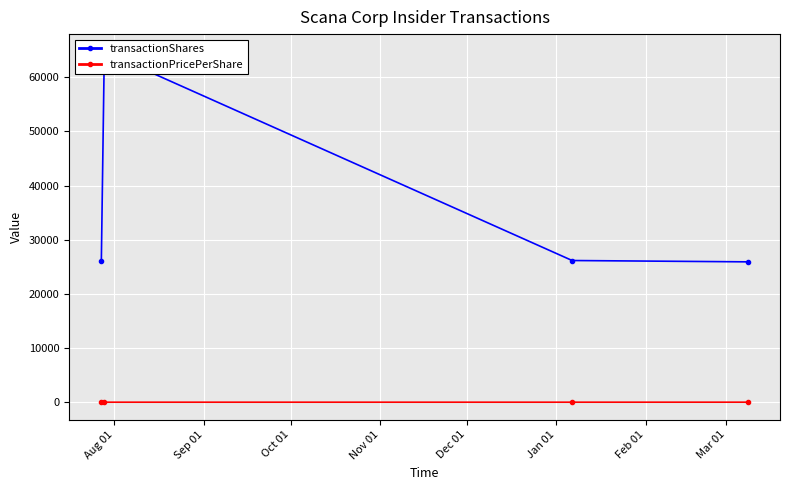

What is the minimum value for transactionPricePerShare?

35.8